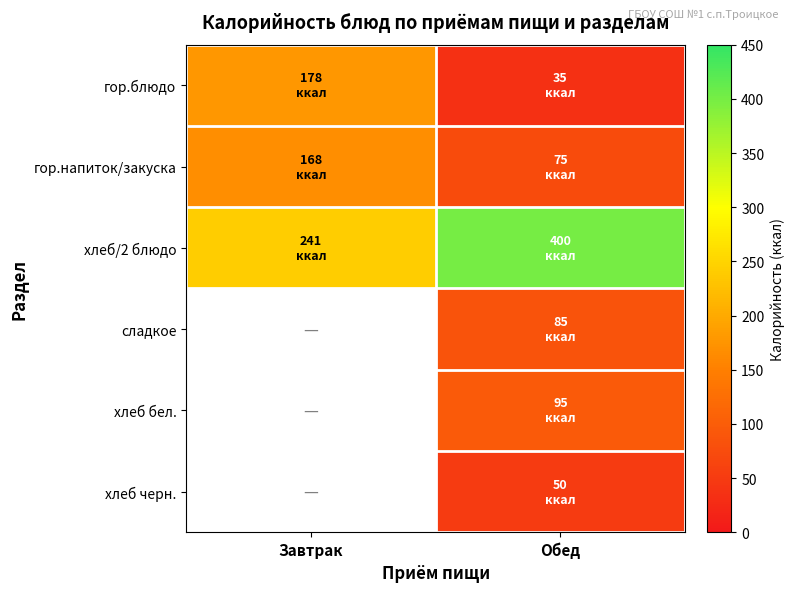

At which category is the sum across all series the highest?

Обед